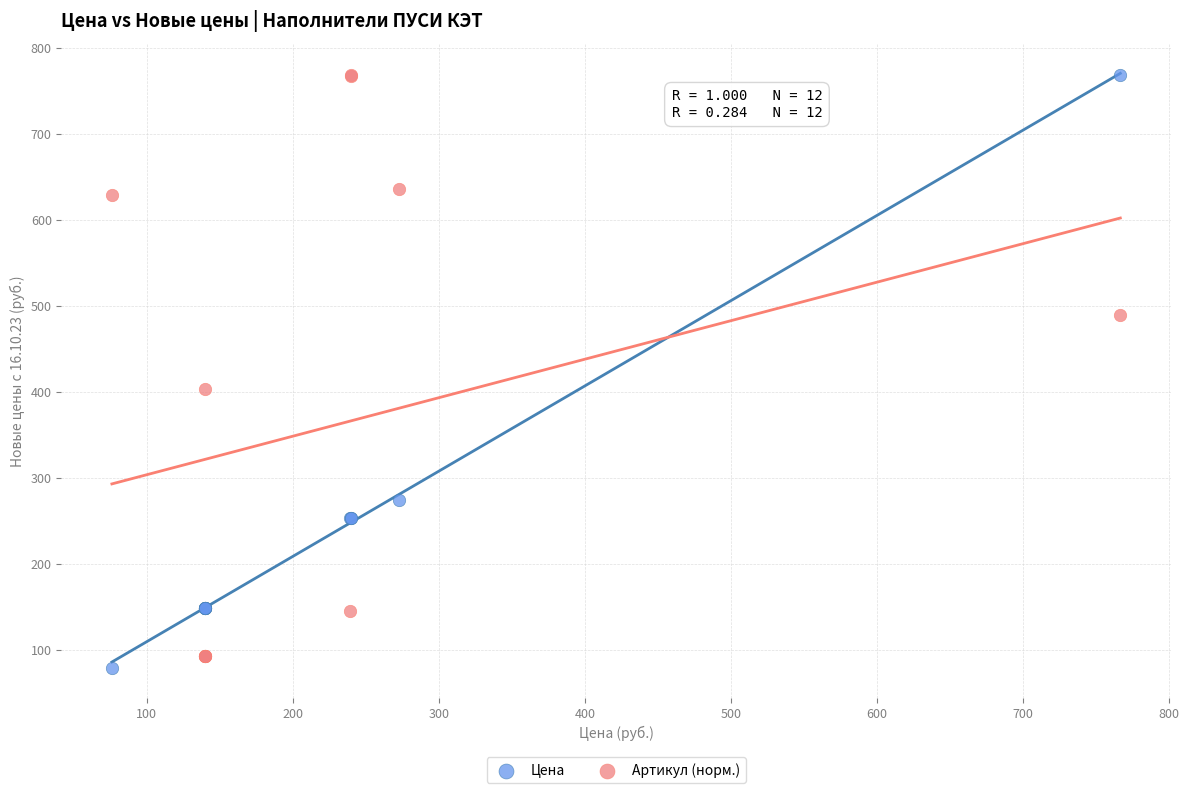

In the Цена series, what Y value is closest to 423?

274.8